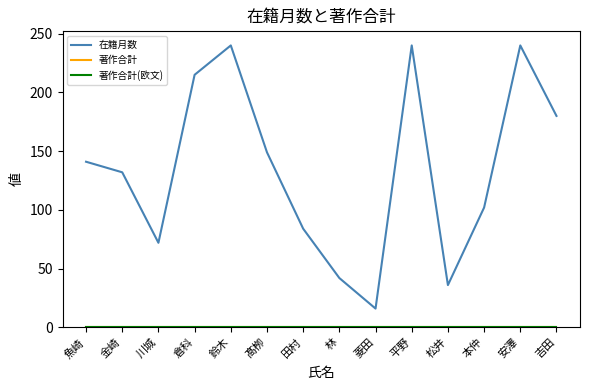

List the labels in order of 在籍月数 value, smallest first.

菱田, 松井, 林, 川城, 田村, 本仲, 金崎, 魚崎, 髙栁, 吉田, 倉科, 鈴木, 平野, 安澤